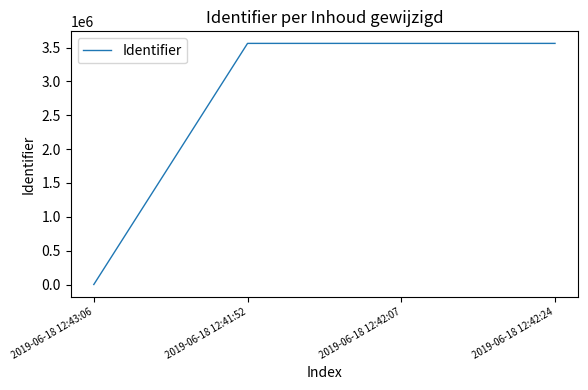

True or false: there are more than 2 points higher than both neighbors.

False